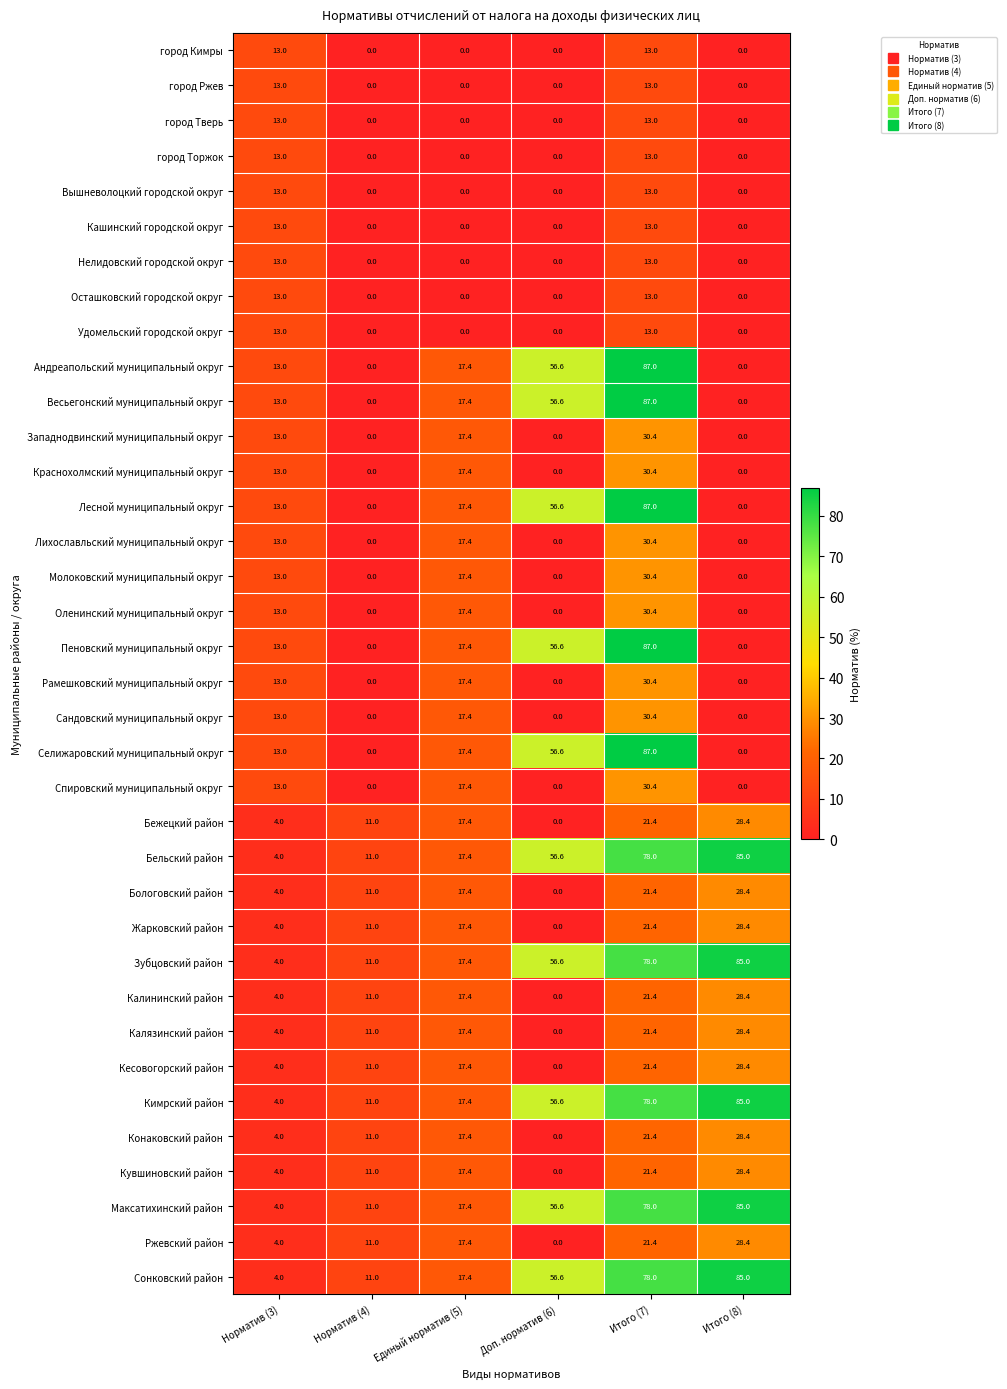

Which category has the lowest value in the Бологовский район series?

Доп. норматив (6)